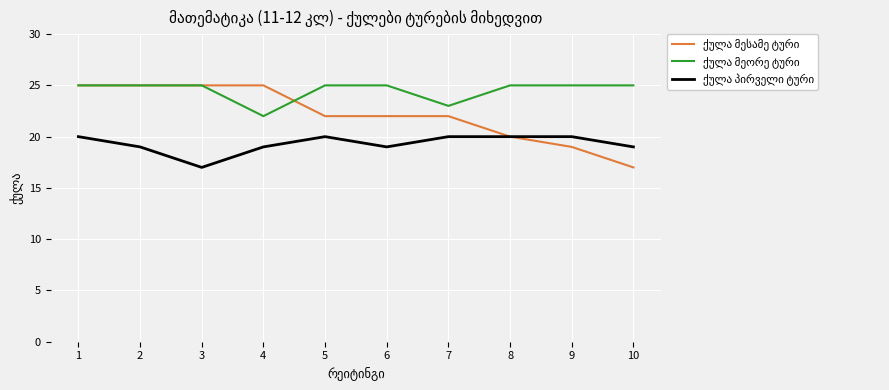

What is the minimum value shown in the chart?

17